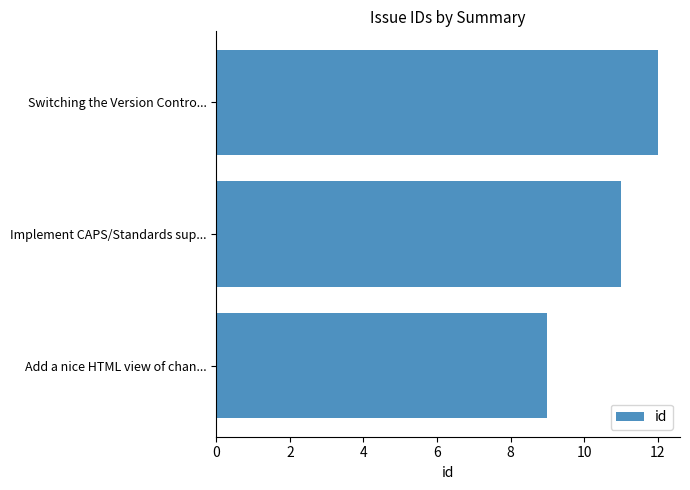

What is the change in value from Add a nice HTML view of chan... to Implement CAPS/Standards sup...?

+2